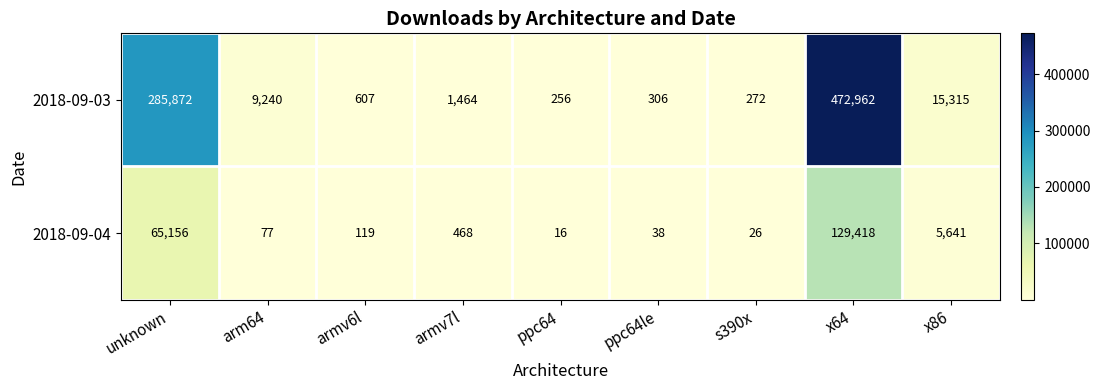

How many categories are shown in the chart?

9